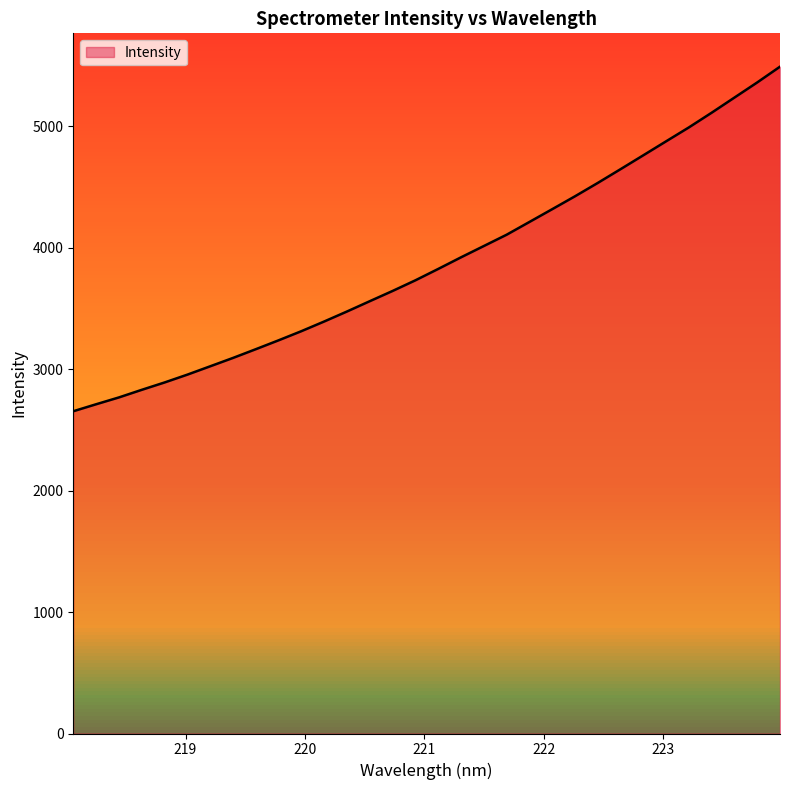

What position from the left is 220.7354?

15